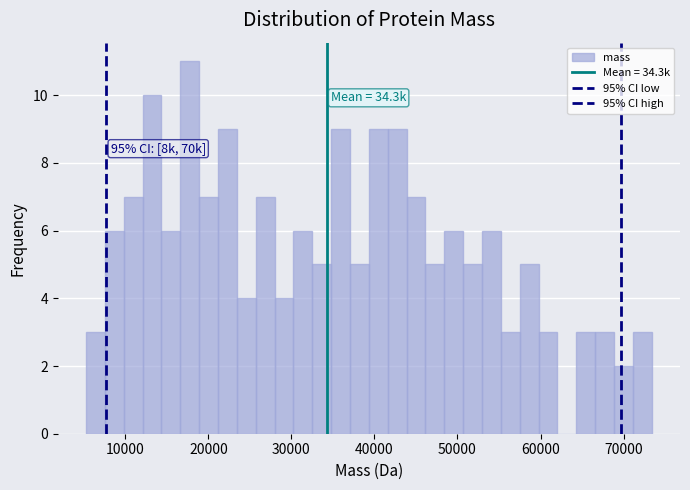

Read against the x-axis, roughly where is the centre of the tallest bar?

18000